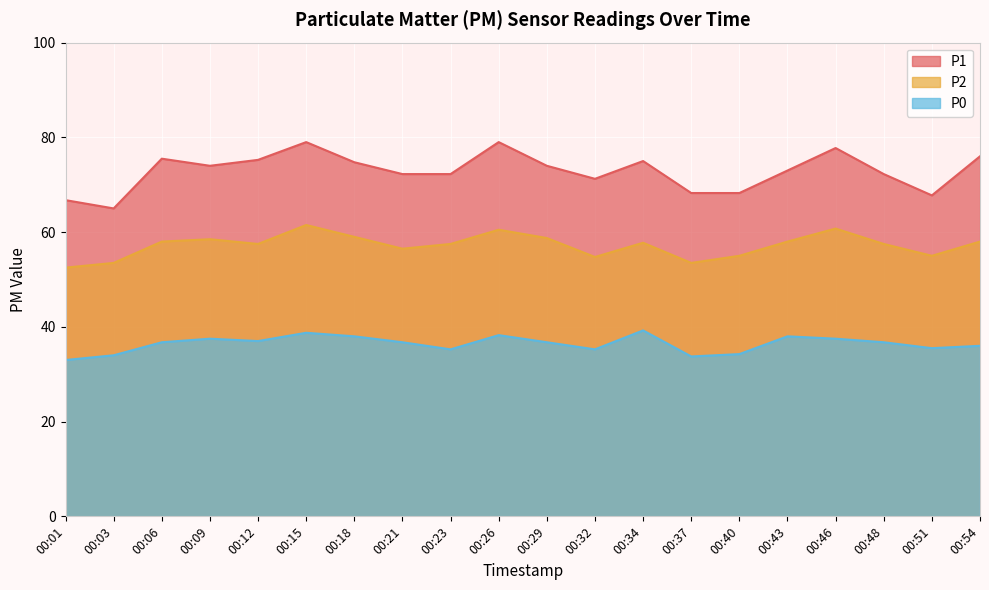

Rank the series at 00:03 from lowest to highest value.

P0, P2, P1